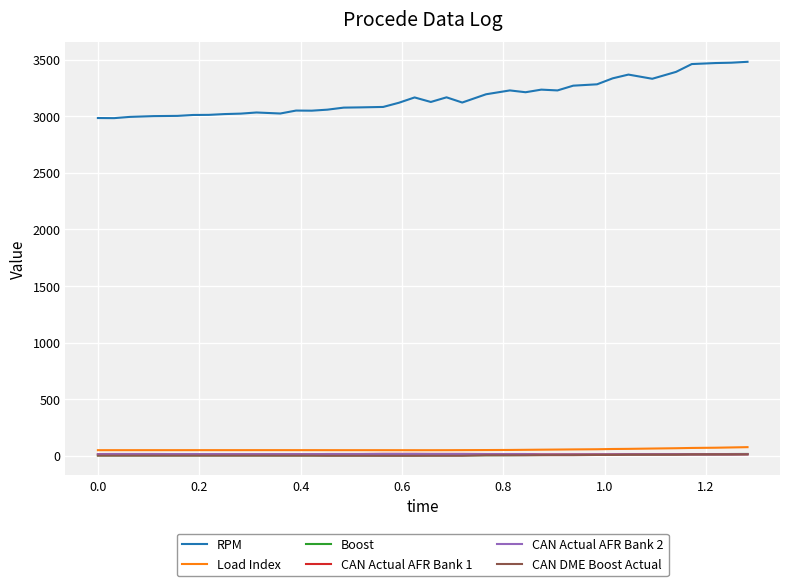

True or false: Boost and CAN DME Boost Actual cross at least once.

False